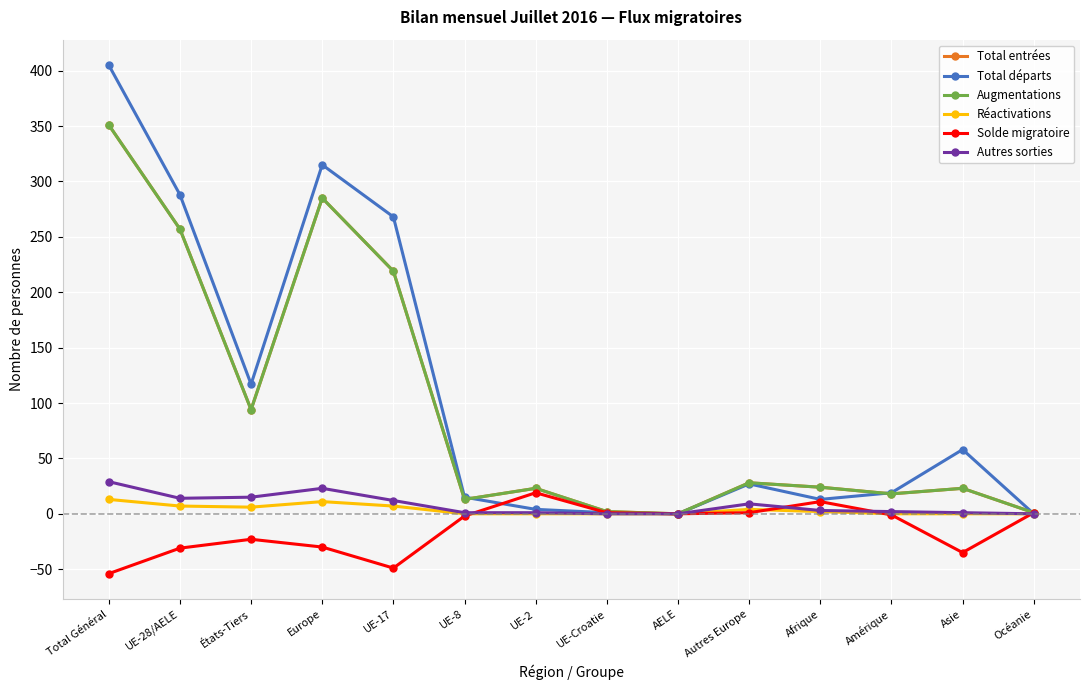

Is this an area chart (filled region under the line)?

No